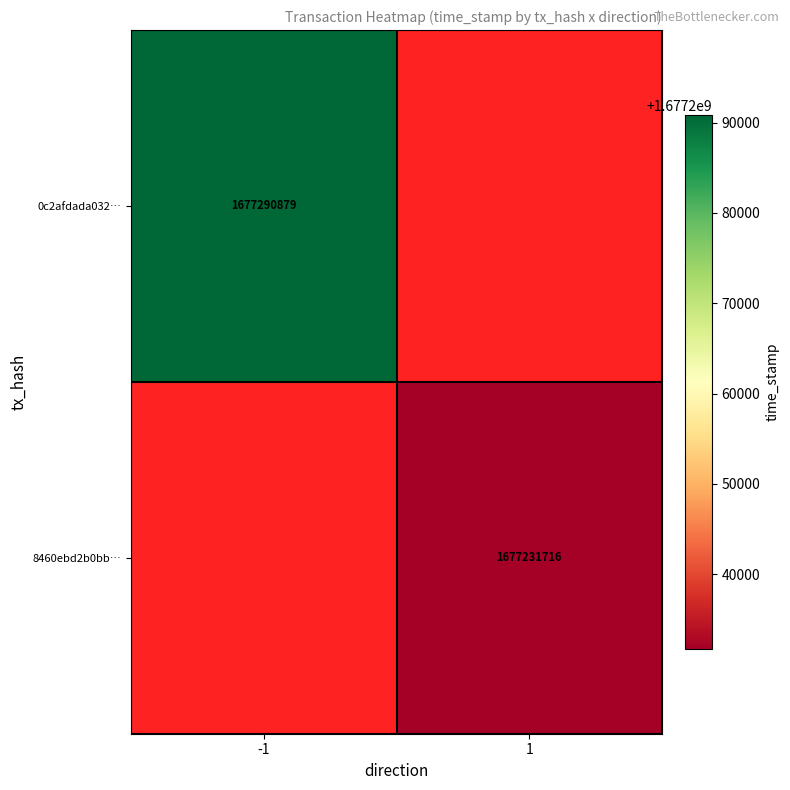

What is the smallest value displayed?

1677231716.0